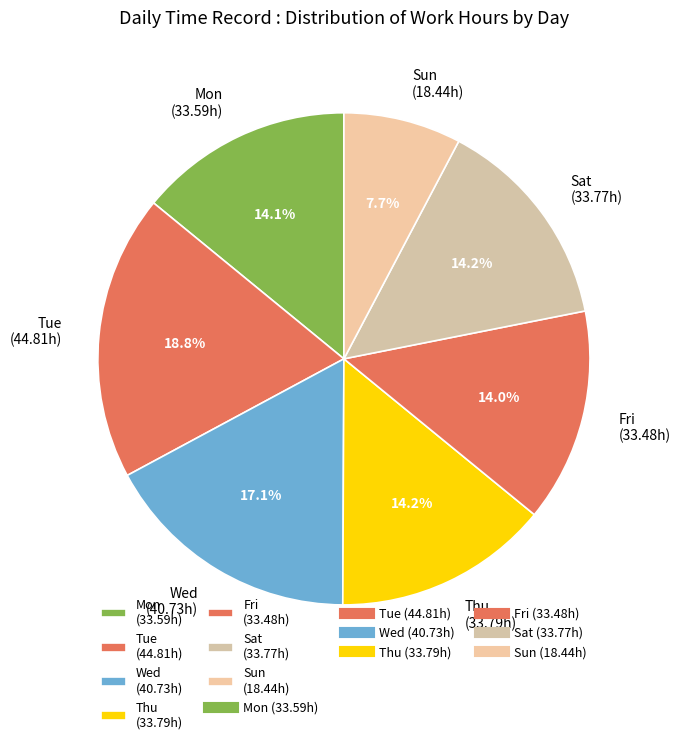

Approximately how many times larger is the value at Sat compared to Mon?

1.0